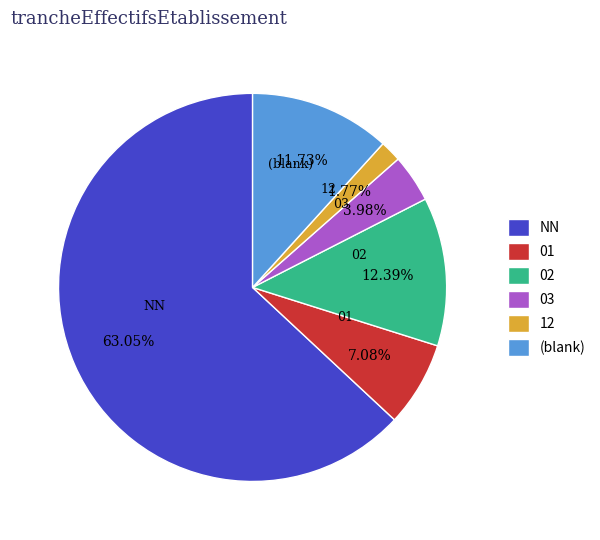

How many slices are in this pie chart?

6